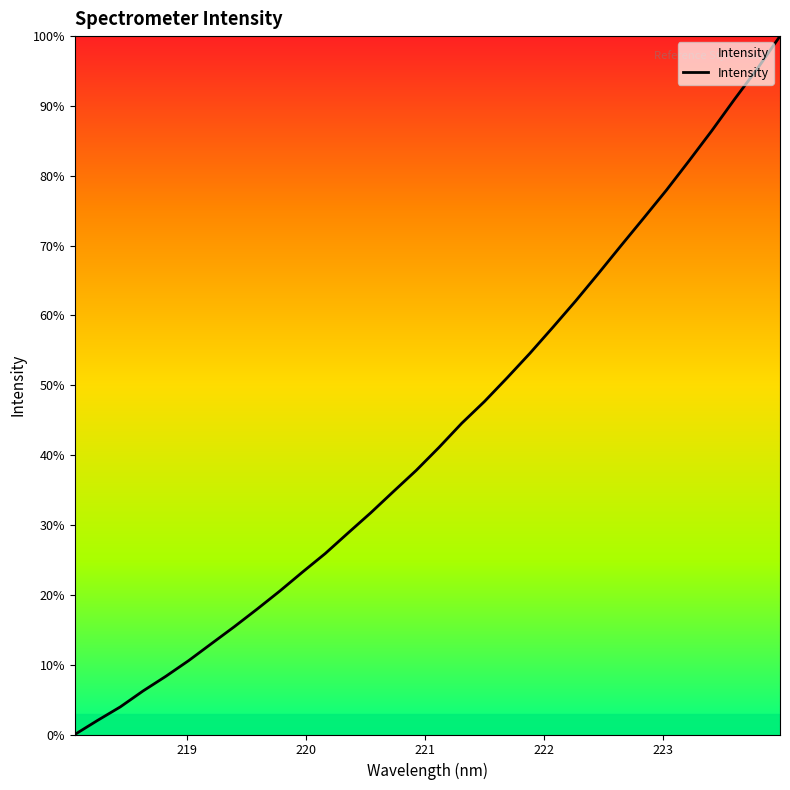

Is this an area chart (filled region under the line)?

Yes